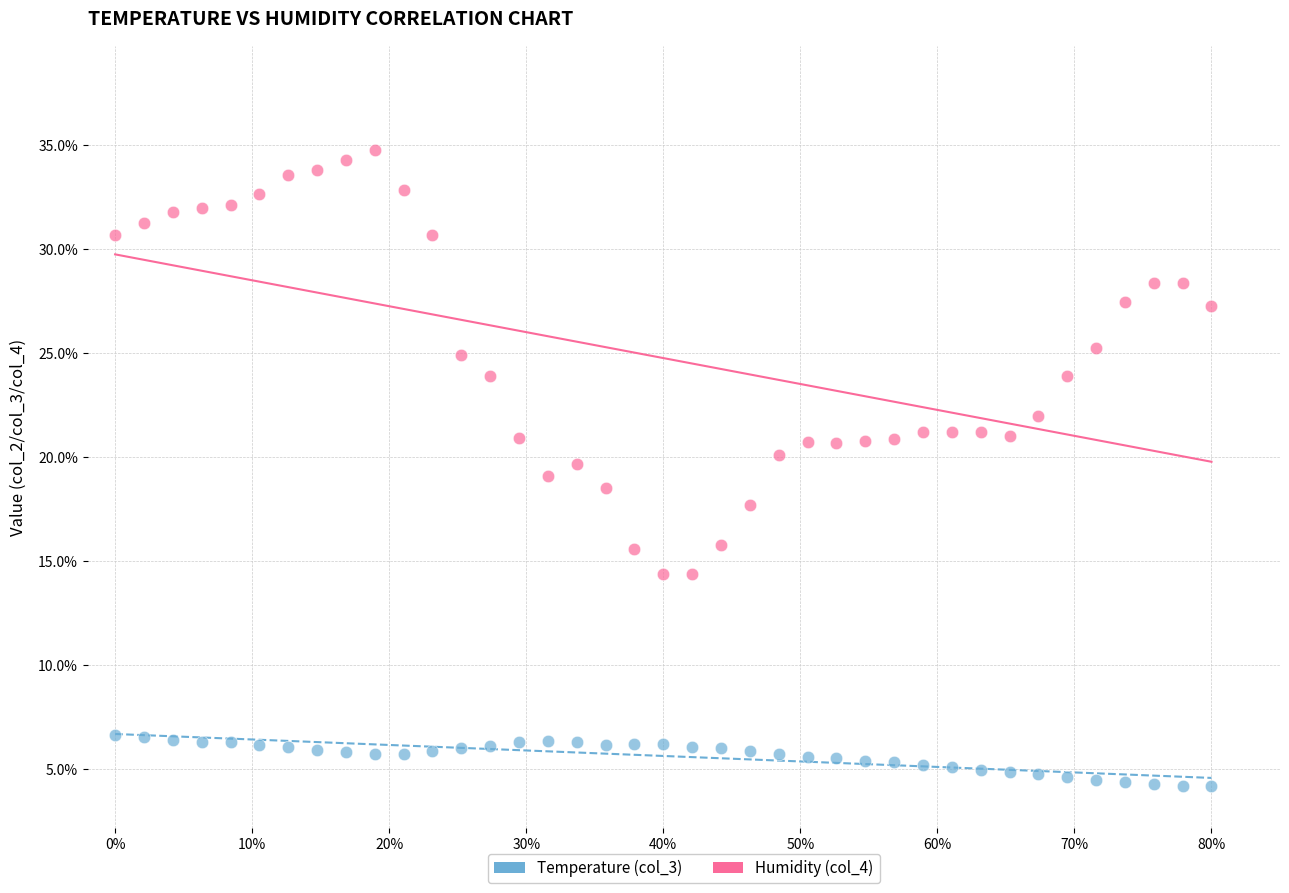

What are all the series names shown in the legend?

Temperature (col_3), Humidity (col_4)